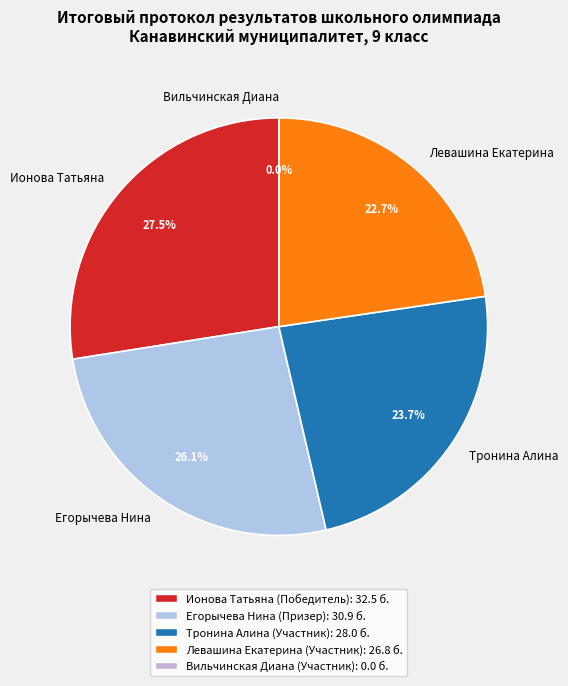

What percentage do Вильчинская Диана and Тронина Алина together represent?

23.7%